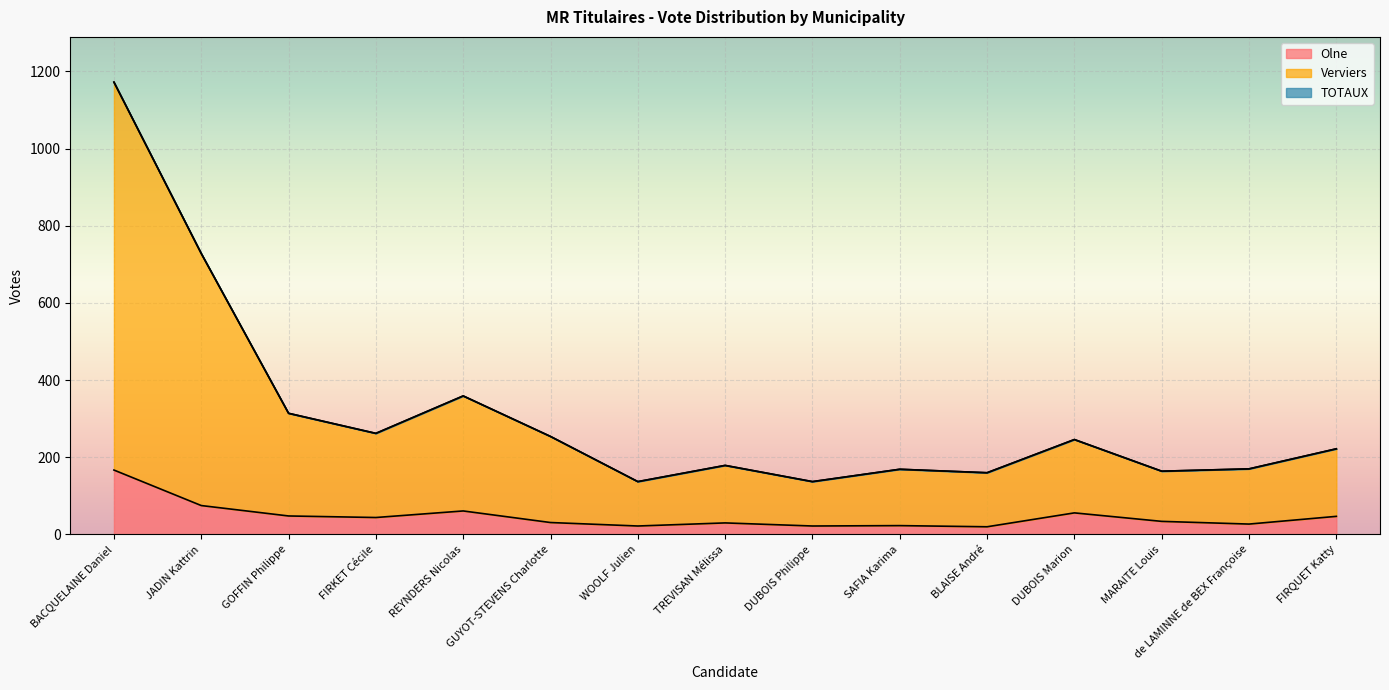

What is the label of the 1st point from the right?

FIRQUET Katty